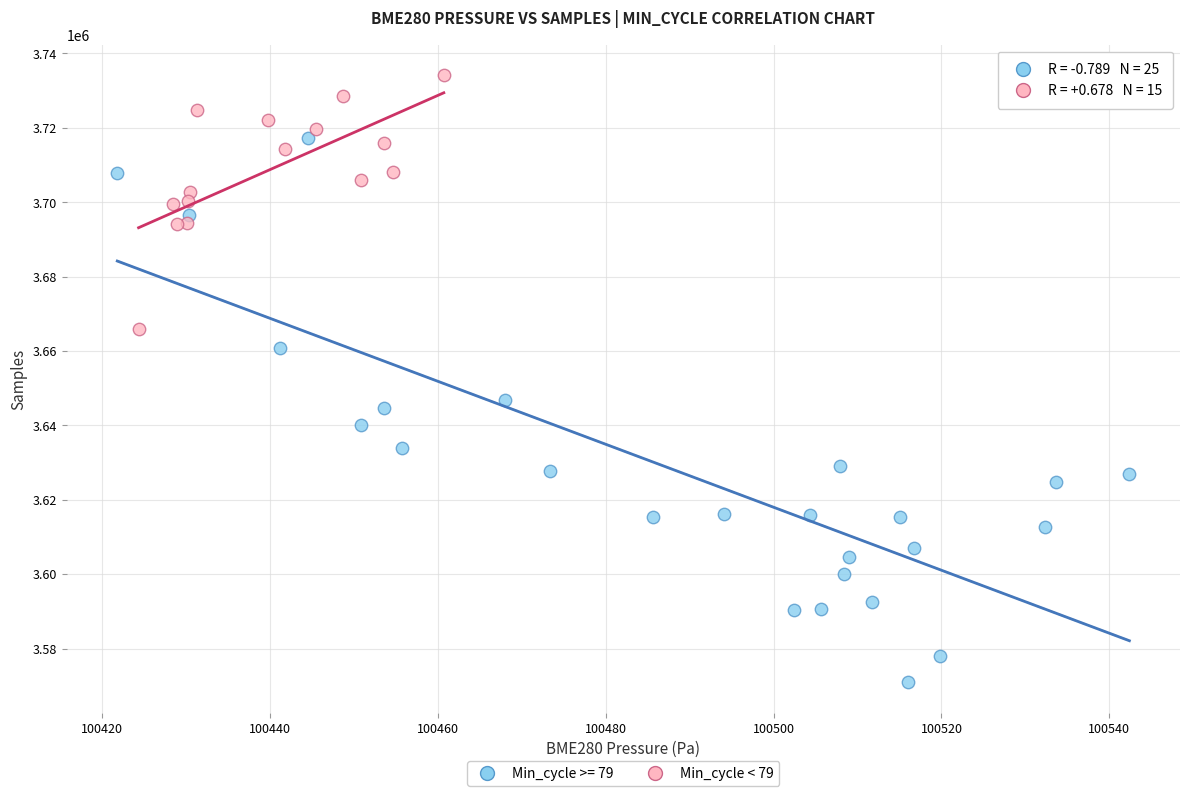

Which series contains the lowest Y value?

Min_cycle >= 79